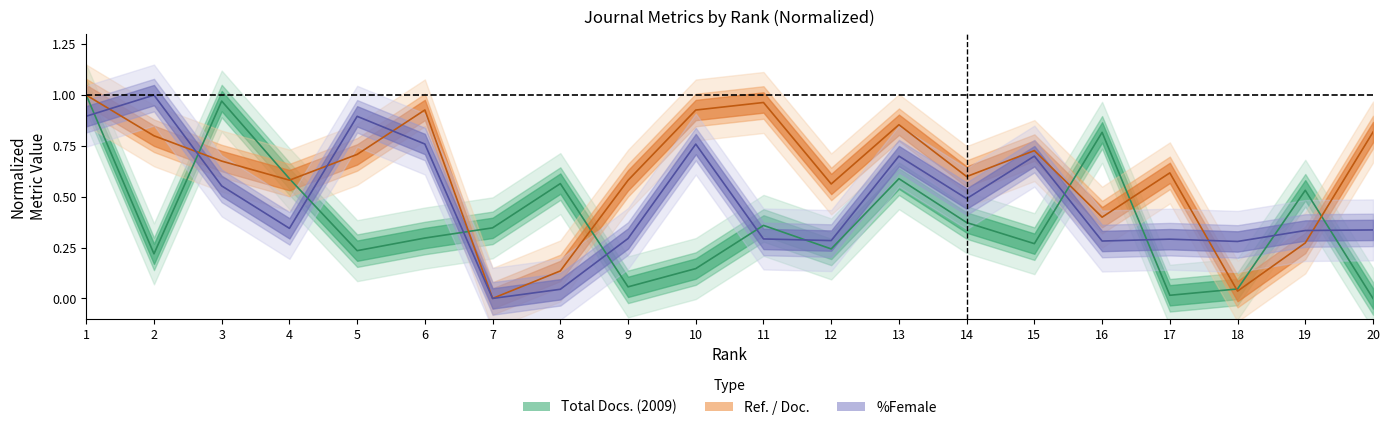

Rank the series by their maximum value, from lowest to highest.

Total Docs. (2009), Ref. / Doc., %Female